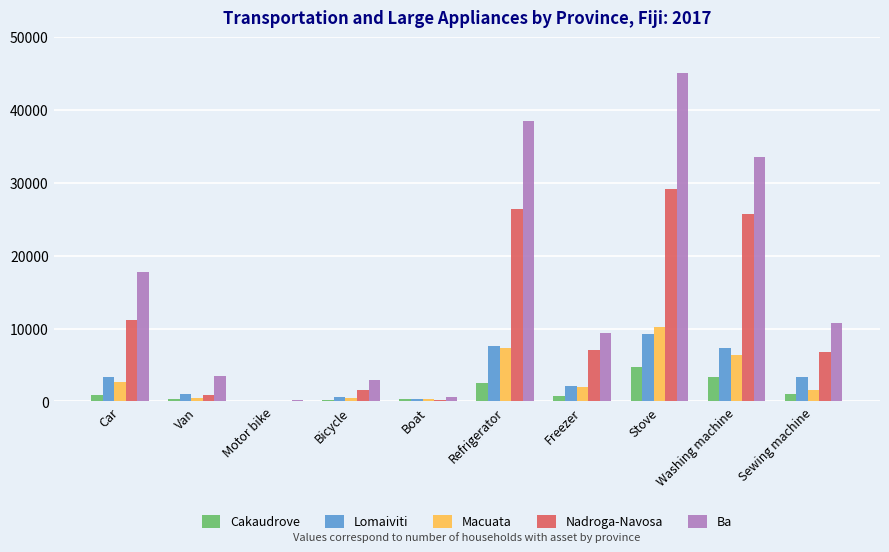

The value of Macuata at Stove is 10231. True or false?

True